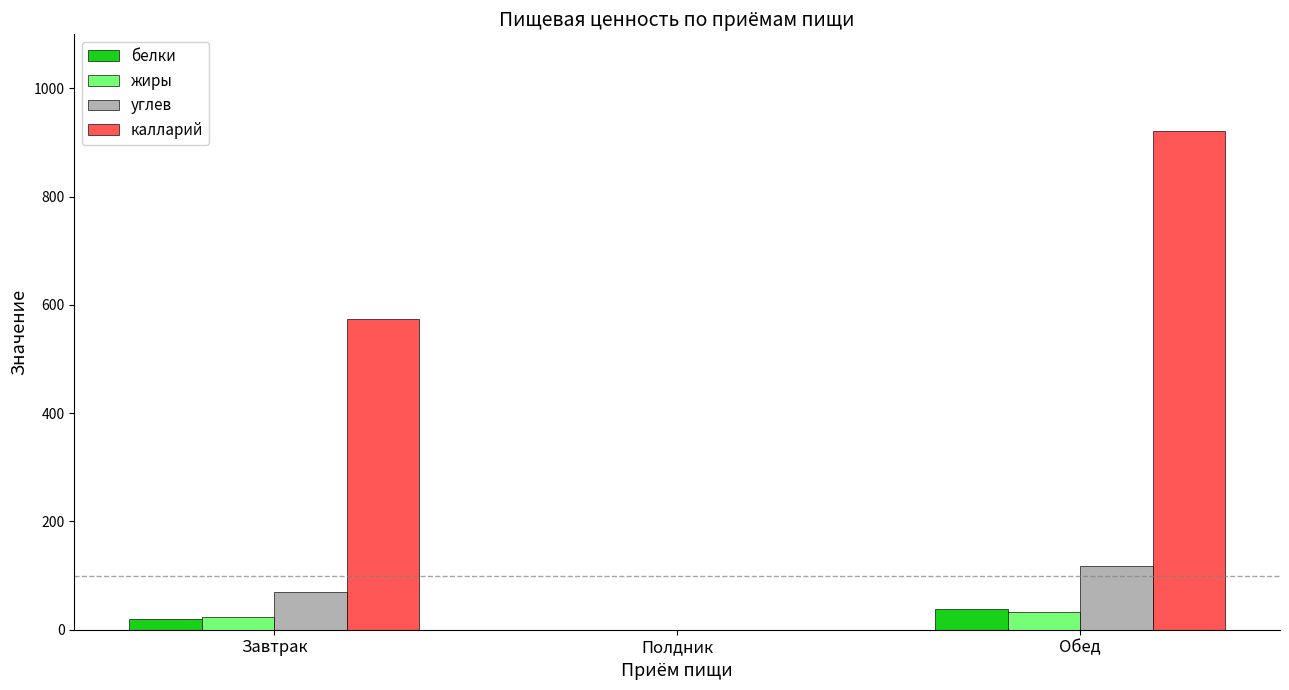

At which label does углев first exceed 69?

Завтрак